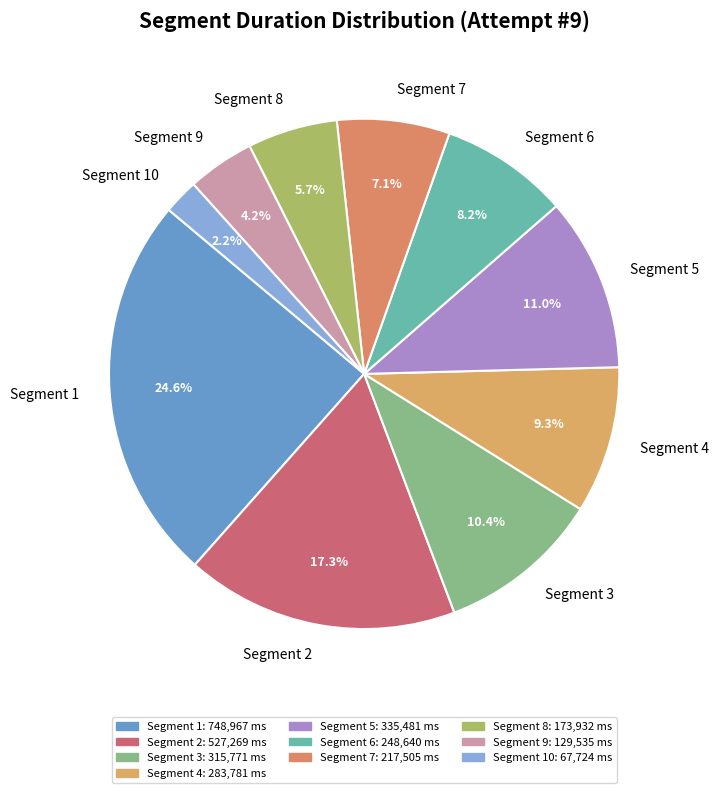

Which slice is the smallest?

Segment 10